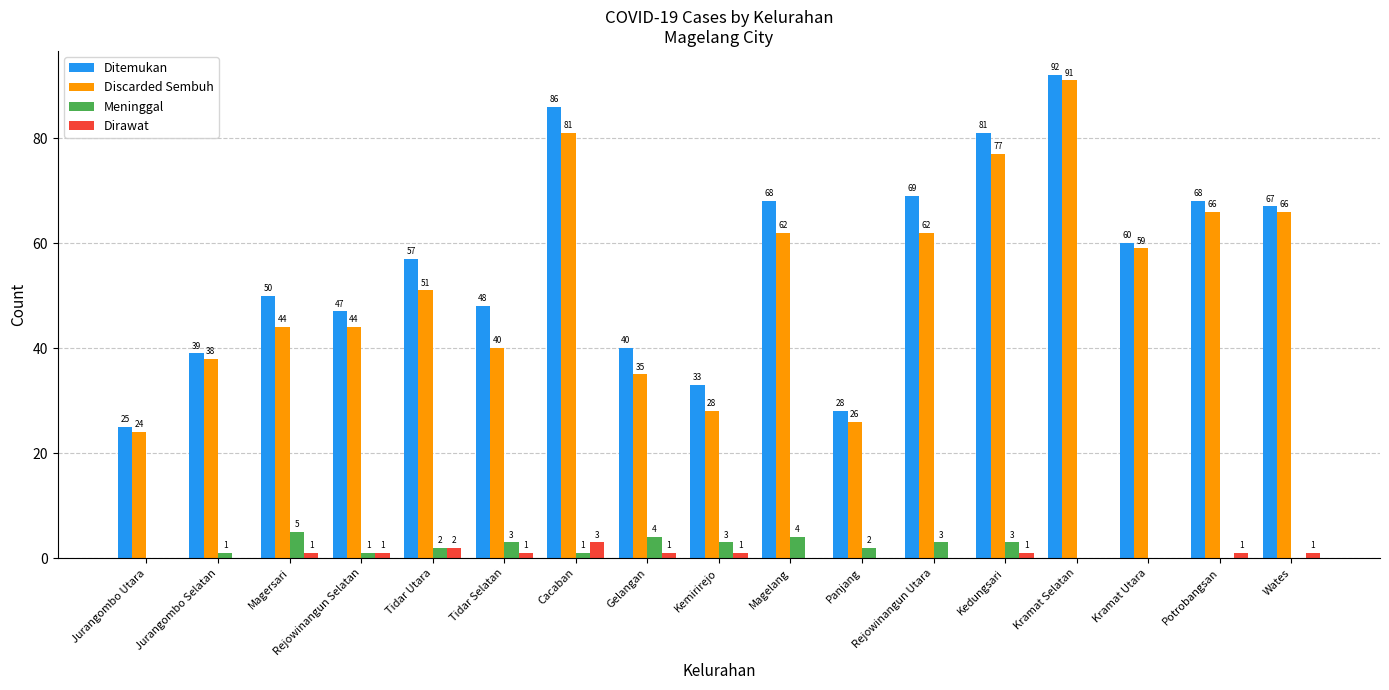

Reading right to left, extract all data points from this chart.

Ditemukan: Wates=67	Potrobangsan=68	Kramat Utara=60	Kramat Selatan=92	Kedungsari=81	Rejowinangun Utara=69	Panjang=28	Magelang=68	Kemirirejo=33	Gelangan=40	Cacaban=86	Tidar Selatan=48	Tidar Utara=57	Rejowinangun Selatan=47	Magersari=50	Jurangombo Selatan=39	Jurangombo Utara=25
Discarded Sembuh: Wates=66	Potrobangsan=66	Kramat Utara=59	Kramat Selatan=91	Kedungsari=77	Rejowinangun Utara=62	Panjang=26	Magelang=62	Kemirirejo=28	Gelangan=35	Cacaban=81	Tidar Selatan=40	Tidar Utara=51	Rejowinangun Selatan=44	Magersari=44	Jurangombo Selatan=38	Jurangombo Utara=24
Meninggal: Wates=0	Potrobangsan=0	Kramat Utara=0	Kramat Selatan=0	Kedungsari=3	Rejowinangun Utara=3	Panjang=2	Magelang=4	Kemirirejo=3	Gelangan=4	Cacaban=1	Tidar Selatan=3	Tidar Utara=2	Rejowinangun Selatan=1	Magersari=5	Jurangombo Selatan=1	Jurangombo Utara=0
Dirawat: Wates=1	Potrobangsan=1	Kramat Utara=0	Kramat Selatan=0	Kedungsari=1	Rejowinangun Utara=0	Panjang=0	Magelang=0	Kemirirejo=1	Gelangan=1	Cacaban=3	Tidar Selatan=1	Tidar Utara=2	Rejowinangun Selatan=1	Magersari=1	Jurangombo Selatan=0	Jurangombo Utara=0